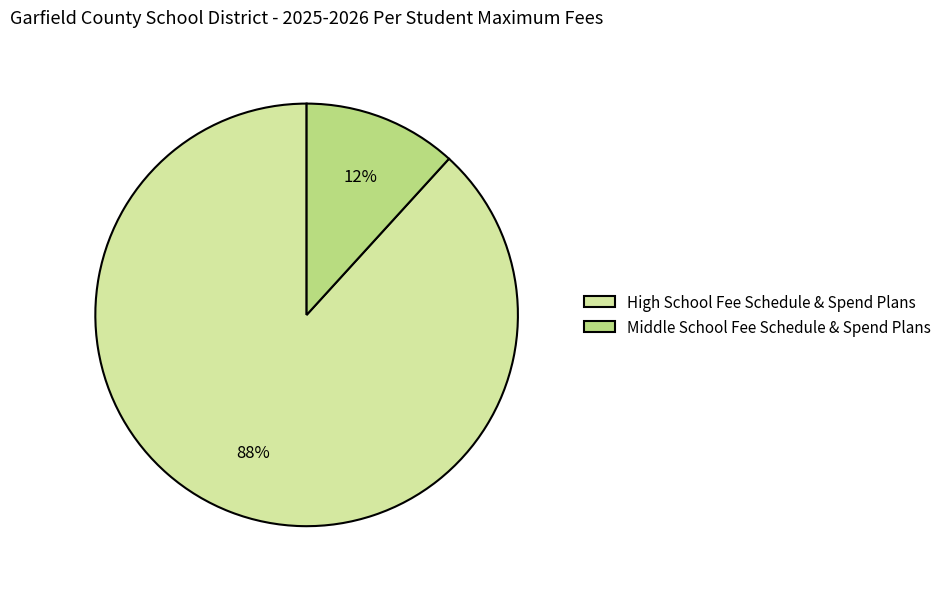

To the nearest percent, what portion does High School Fee Schedule & Spend Plans represent?

88%